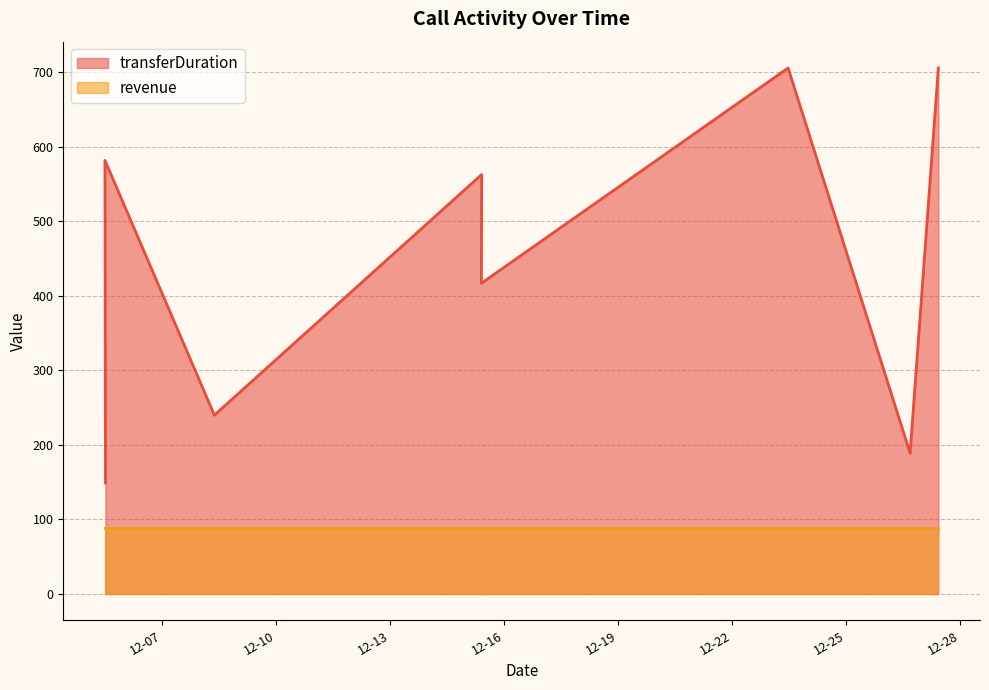

The chart shows a value of 240 at 2023-12-08 08:57:46. True or false?

True